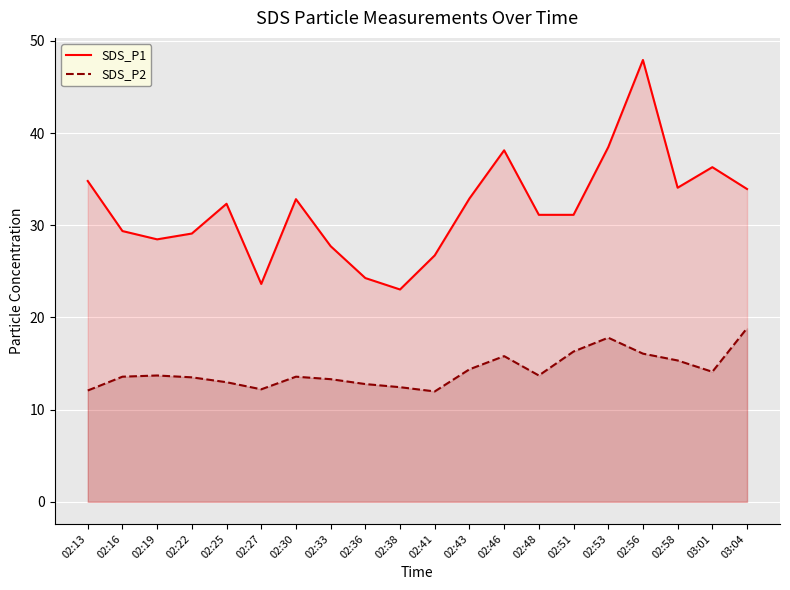

Between 02:30 and 02:58, which is larger?

02:58